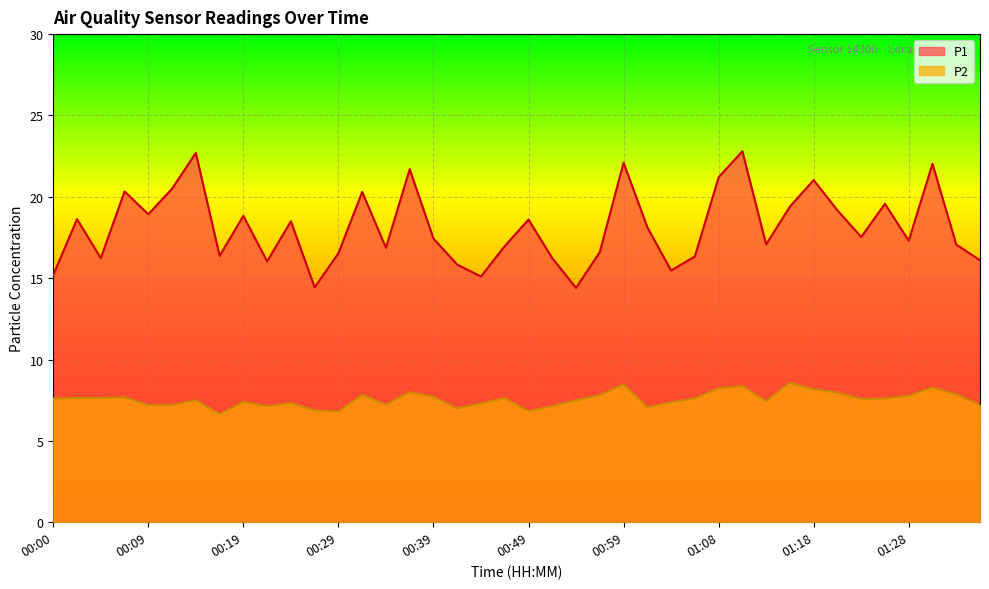

How many interior local peaks does the P2 series have?

11